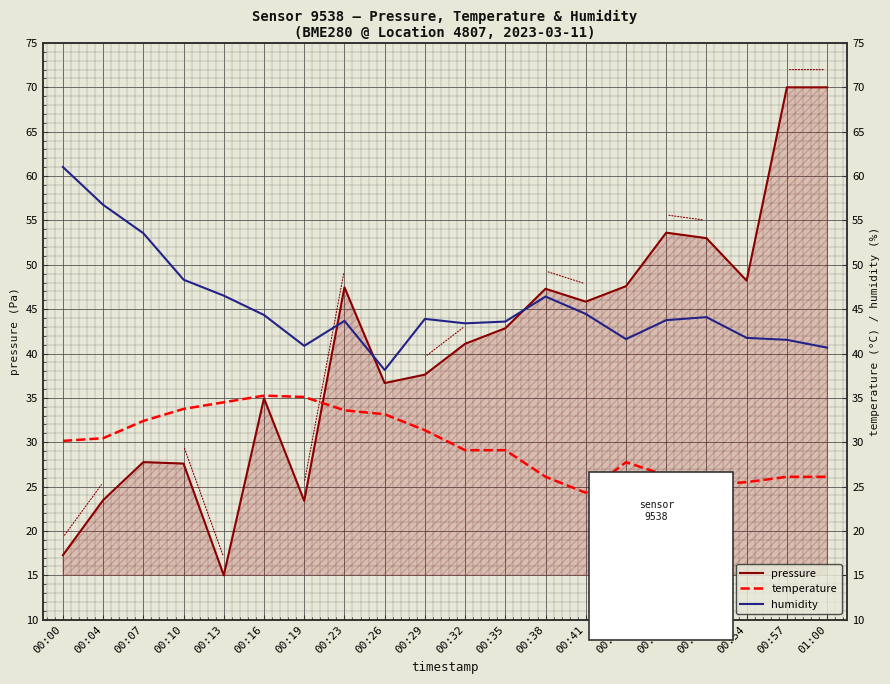

Which category has the highest value in the temperature series?

00:16